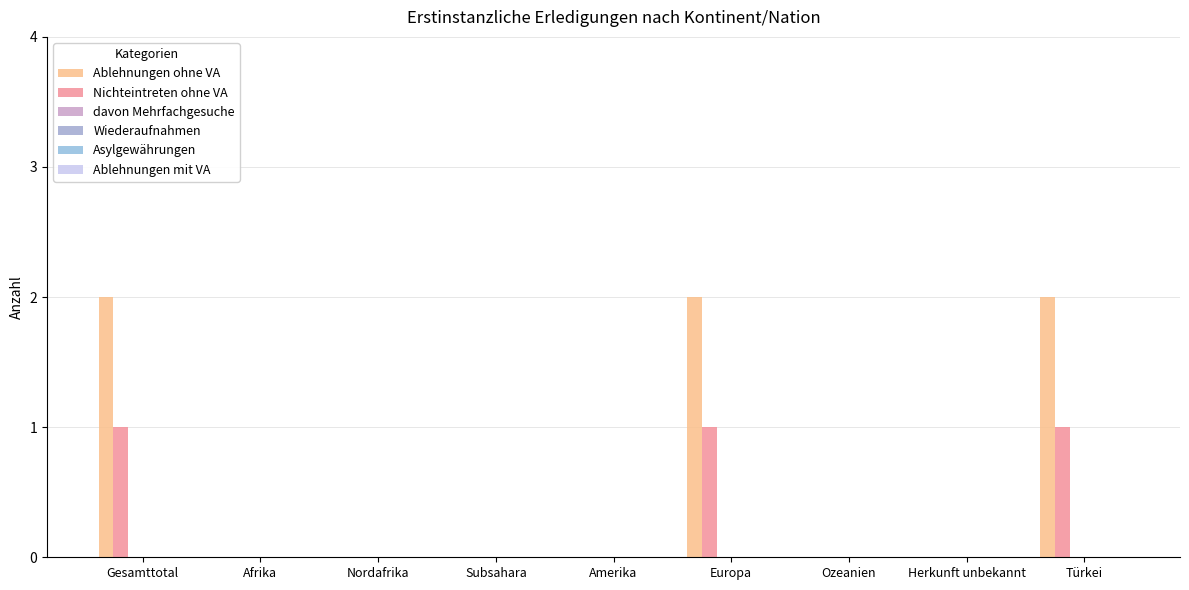

How many groups of bars are there?

9